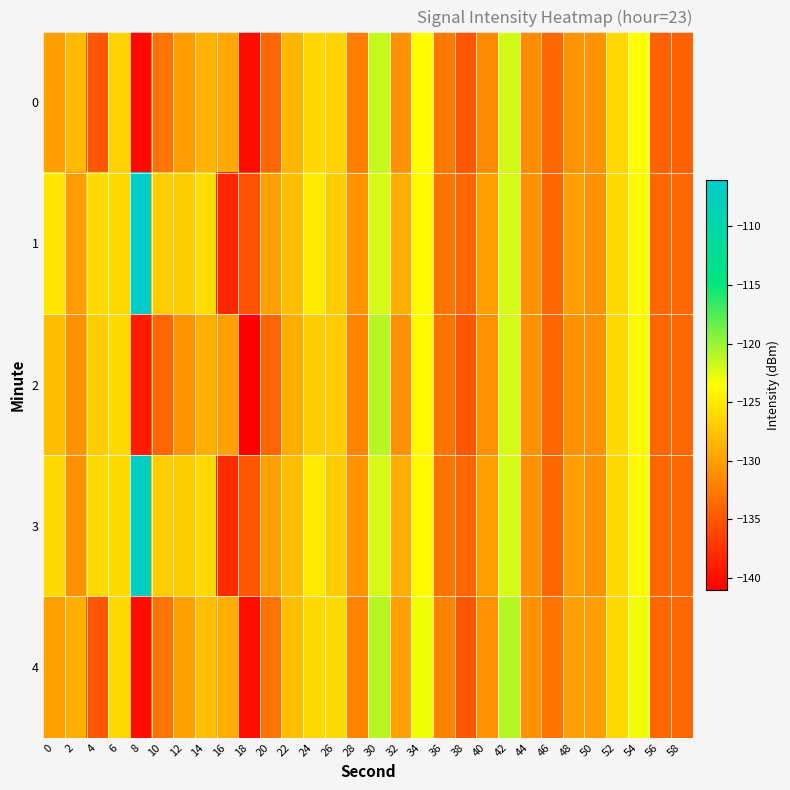

Reading left to right, extract all data points from this chart.

0: 0=-130.1	2=-128.2	4=-135.0	6=-126.4	8=-140.4	10=-133.0	12=-130.3	14=-128.8	16=-129.4	18=-140.1	20=-133.8	22=-128.5	24=-126.3	26=-126.5	28=-132.3	30=-121.5	32=-131.0	34=-123.7	36=-132.5	38=-135.0	40=-131.6	42=-122.0	44=-131.4	46=-133.8	48=-130.8	50=-130.8	52=-126.2	54=-123.5	56=-134.2	58=-134.2
1: 0=-125.2	2=-130.3	4=-126.0	6=-126.1	8=-106.1	10=-126.9	12=-126.8	14=-125.9	16=-138.3	18=-135.3	20=-130.0	22=-128.0	24=-125.0	26=-127.0	28=-131.0	30=-122.0	32=-129.0	34=-124.0	36=-133.0	38=-134.0	40=-130.0	42=-122.0	44=-131.0	46=-134.0	48=-130.0	50=-131.0	52=-126.0	54=-124.0	56=-134.0	58=-134.0
2: 0=-128.0	2=-131.0	4=-127.0	6=-126.0	8=-139.0	10=-134.0	12=-131.0	14=-129.0	16=-130.0	18=-141.0	20=-134.0	22=-129.0	24=-127.0	26=-127.0	28=-132.0	30=-121.0	32=-131.0	34=-124.0	36=-133.0	38=-135.0	40=-131.0	42=-122.0	44=-131.0	46=-134.0	48=-131.0	50=-131.0	52=-126.0	54=-124.0	56=-134.0	58=-134.0
3: 0=-126.0	2=-131.0	4=-126.0	6=-126.0	8=-107.0	10=-127.0	12=-127.0	14=-126.0	16=-138.0	18=-135.0	20=-130.0	22=-128.0	24=-125.0	26=-127.0	28=-131.0	30=-122.0	32=-129.0	34=-124.0	36=-133.0	38=-134.0	40=-130.0	42=-122.0	44=-131.0	46=-134.0	48=-130.0	50=-131.0	52=-126.0	54=-124.0	56=-134.0	58=-134.0
4: 0=-130.0	2=-129.0	4=-135.0	6=-126.0	8=-140.0	10=-133.0	12=-130.0	14=-128.0	16=-129.0	18=-140.0	20=-133.0	22=-128.0	24=-126.0	26=-126.0	28=-132.0	30=-121.0	32=-130.0	34=-123.0	36=-132.0	38=-135.0	40=-131.0	42=-121.0	44=-131.0	46=-133.0	48=-130.0	50=-130.0	52=-126.0	54=-123.0	56=-134.0	58=-134.0